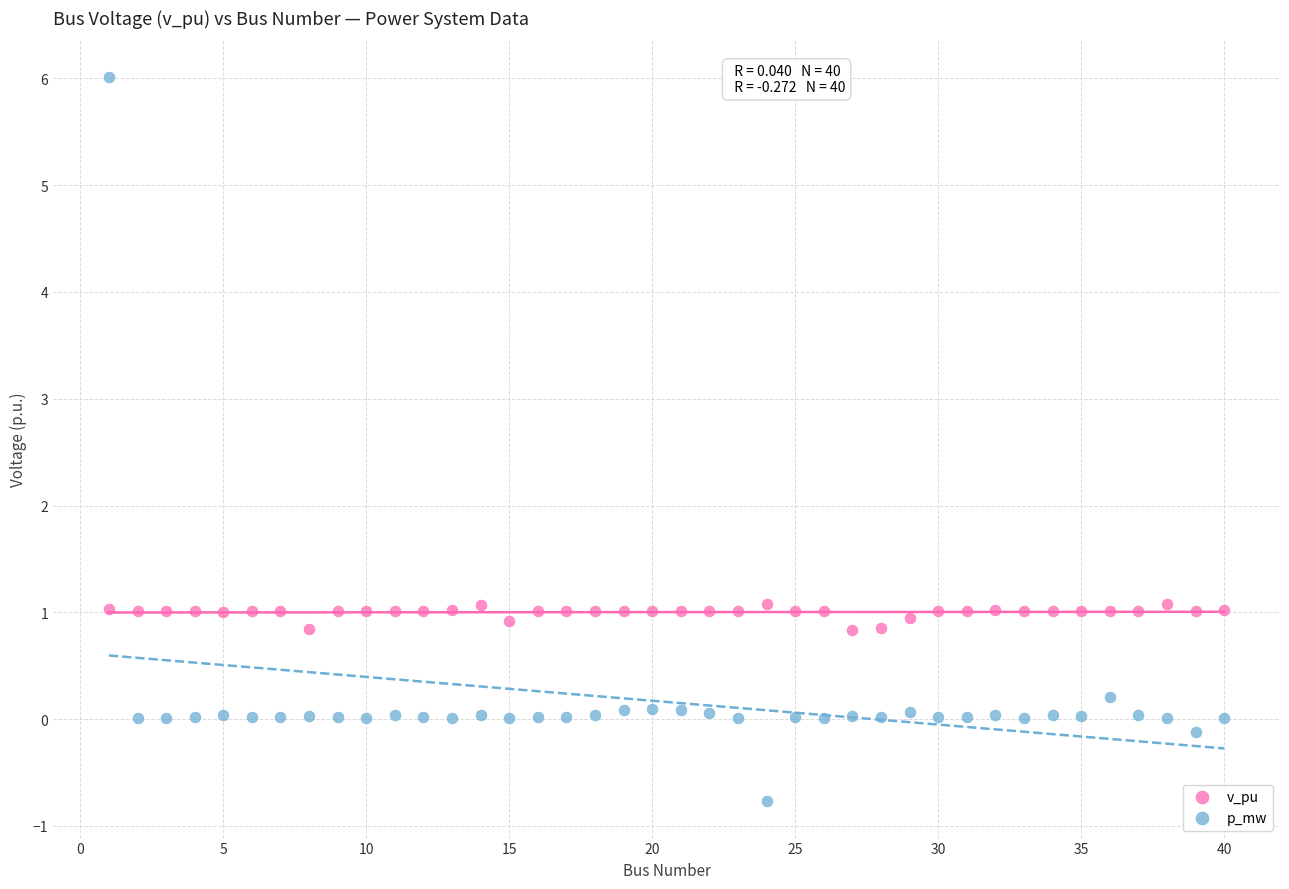

Across all data points, what is the range of X values (max minus min)?

39.0